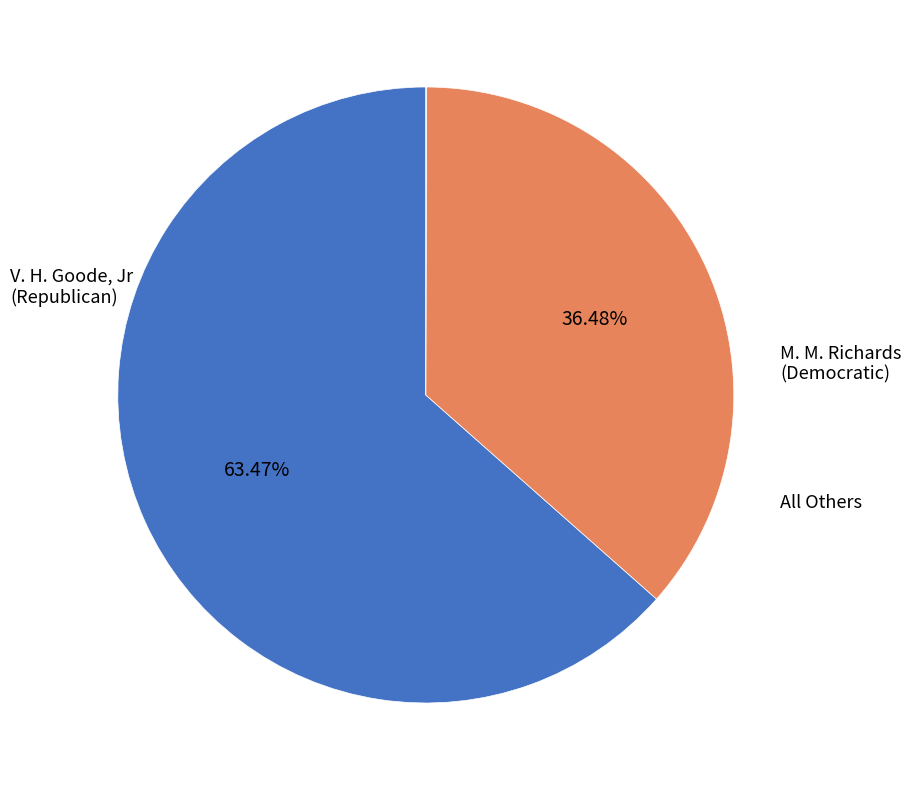

Does any single category account for the majority?

Yes